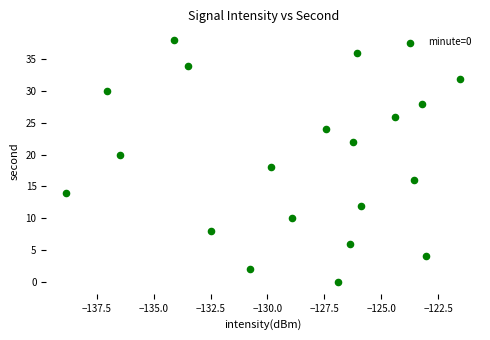

What is the range of Y values (max minus min)?

38